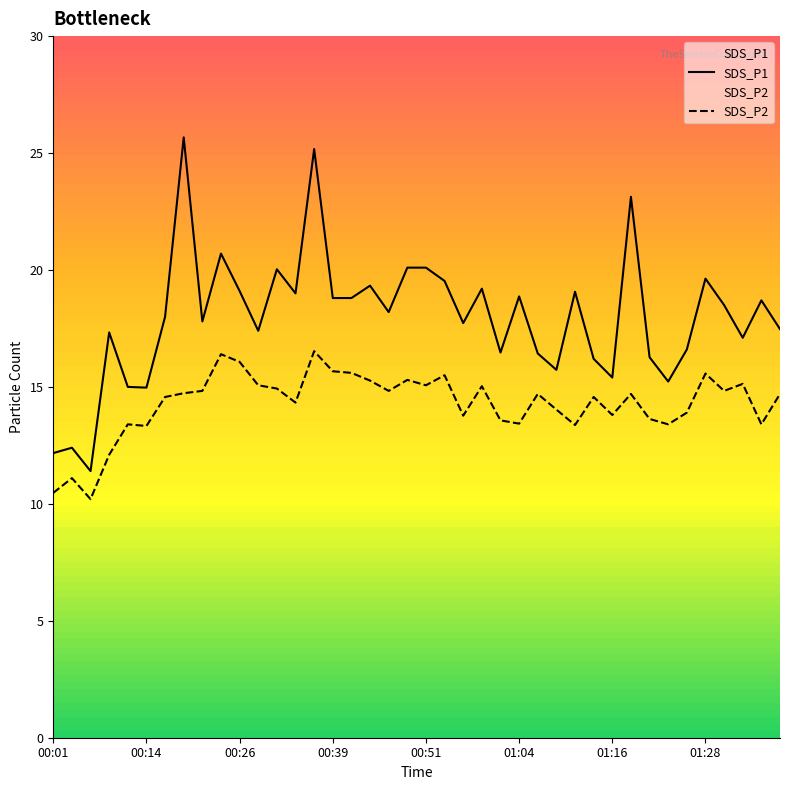

What is the difference between the maximum and minimum values in the SDS_P2 series?

6.3